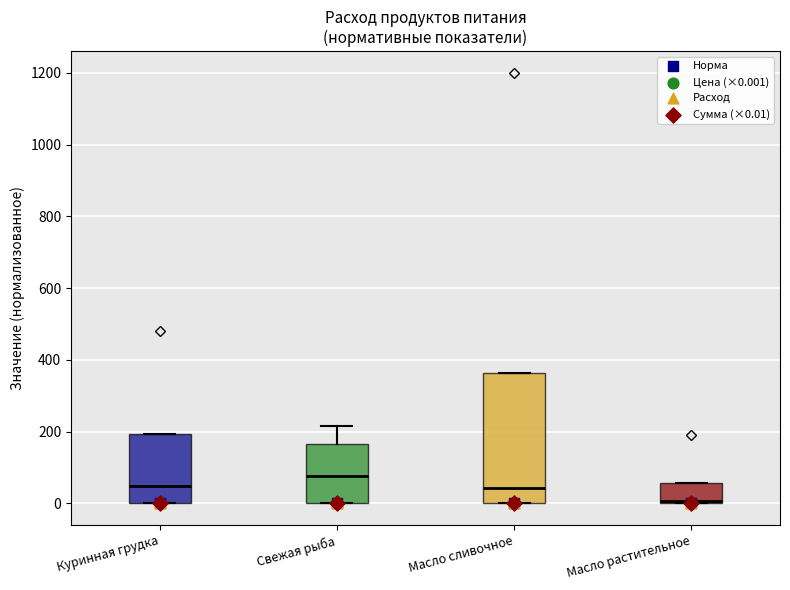

Where does the median line of the box for Свежая рыба sit on the y-axis? The values are not printed on the chart, so give them approximately, as read against the axis.

80